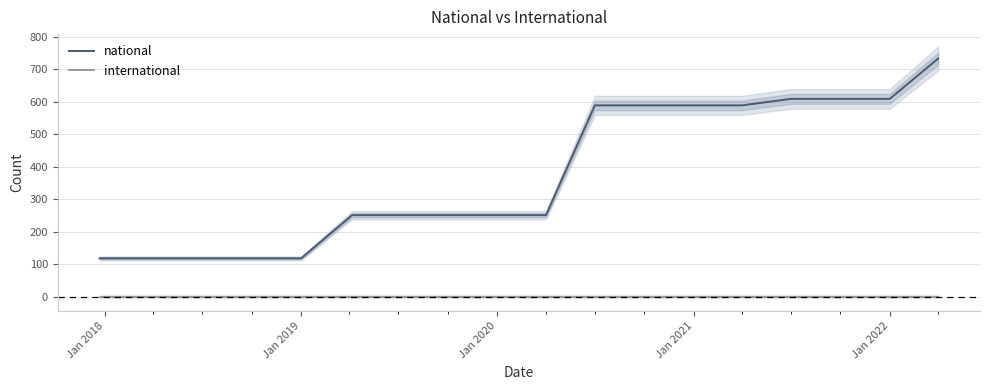

At how many categories does at least one series exceed 334?

8